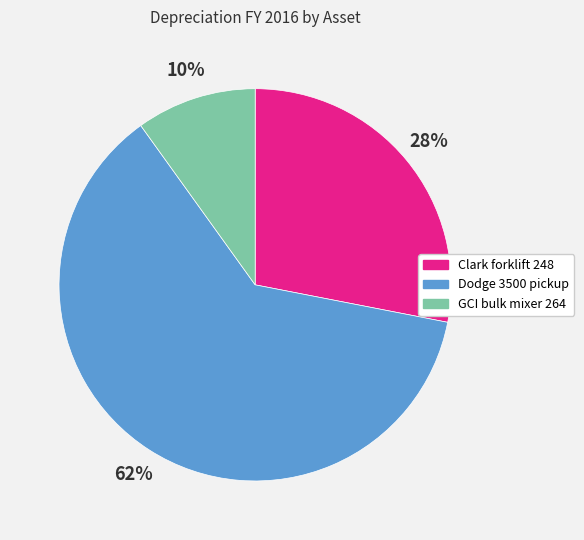

What is the ratio of the value at Clark forklift 248 to the value at GCI bulk mixer 264?

2.8